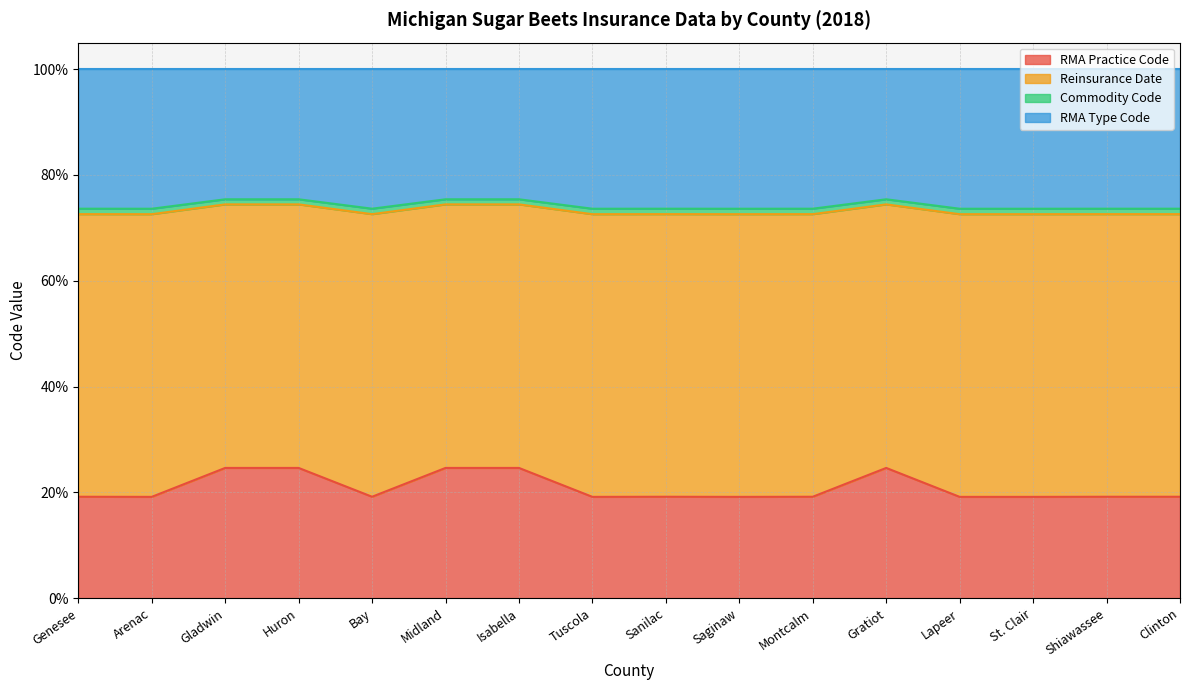

True or false: Reinsurance Date line and RMA Practice Code line cross at least once.

False